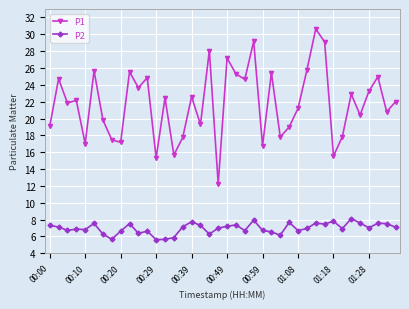

What is the value of the P2 point at the 13th from the left?

5.6